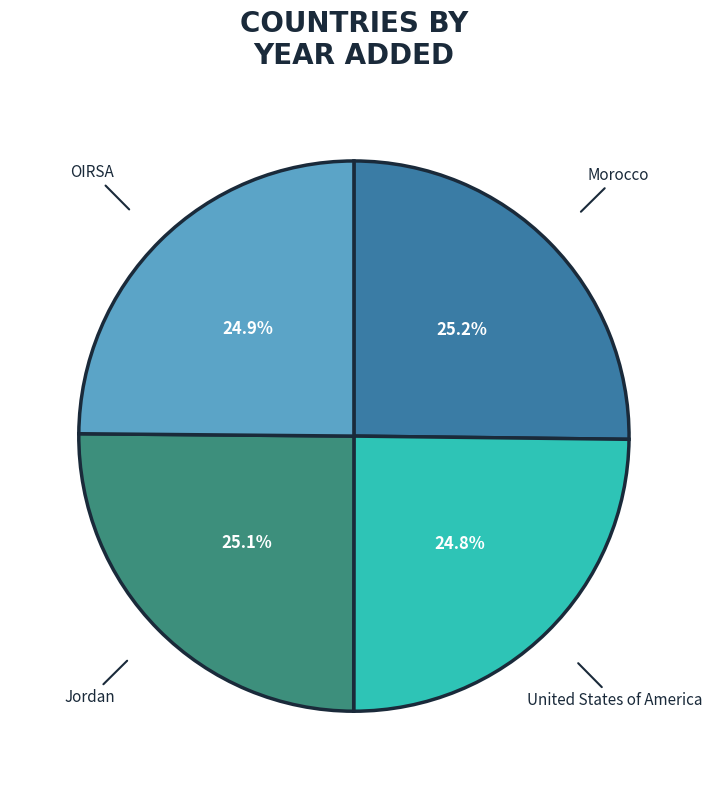

Is there a majority slice in this chart?

No